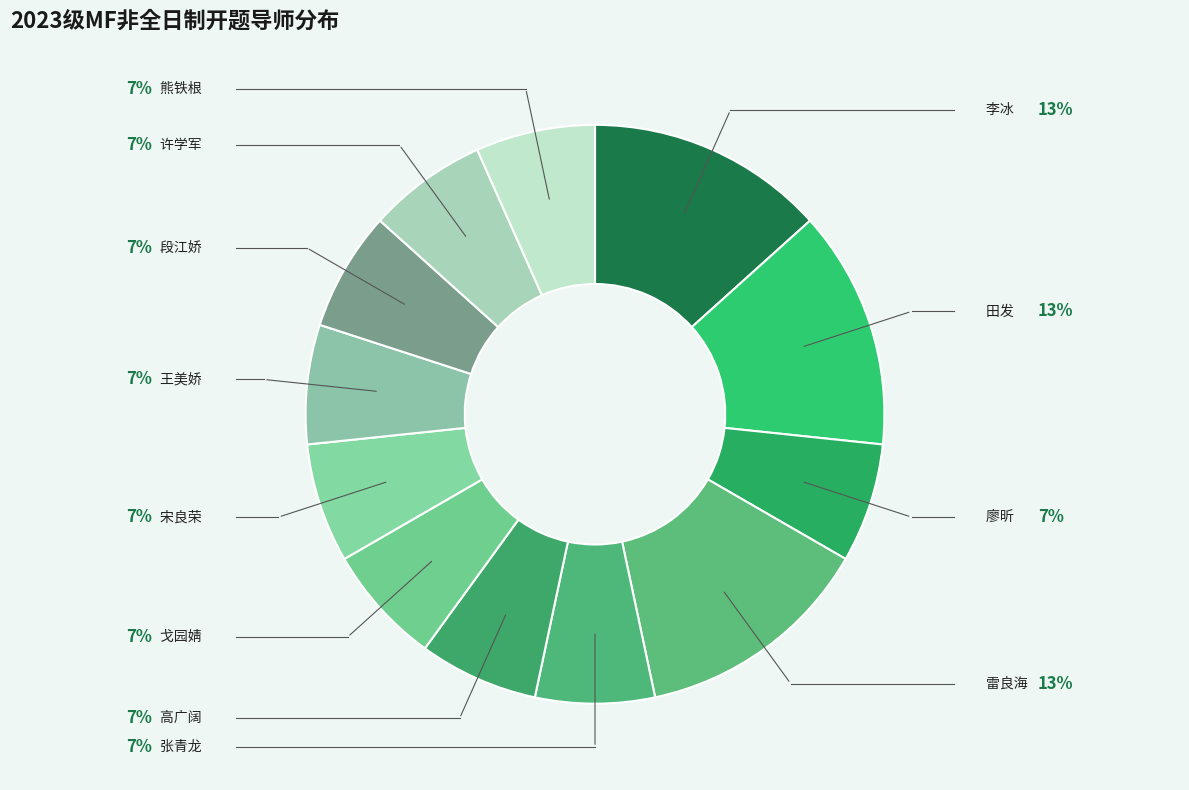

Count the number of slices in the pie.

12